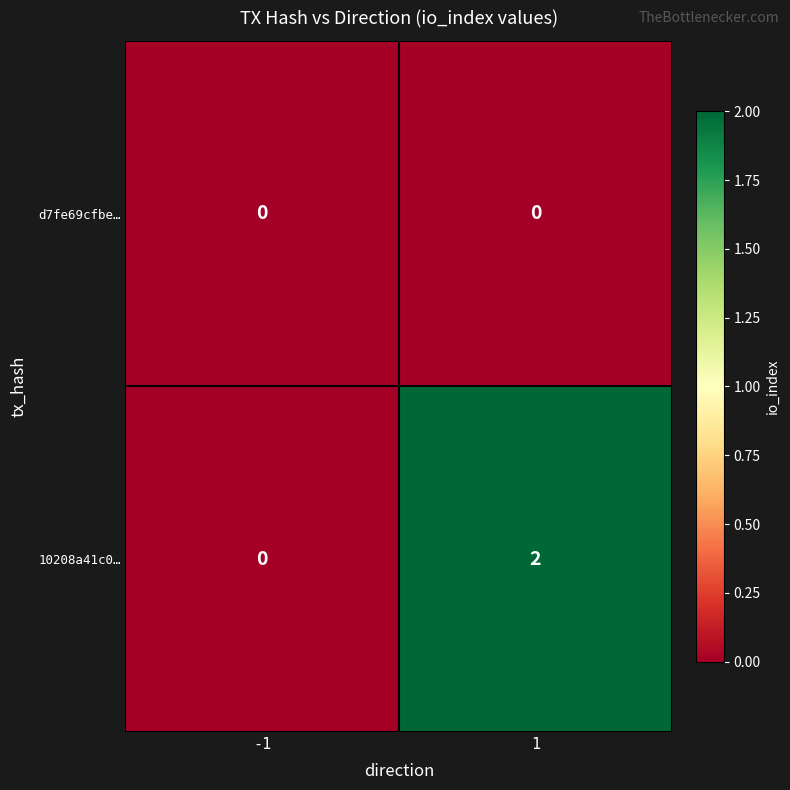

Rank the series by their average value, from highest to lowest.

10208a41c0…, d7fe69cfbe…